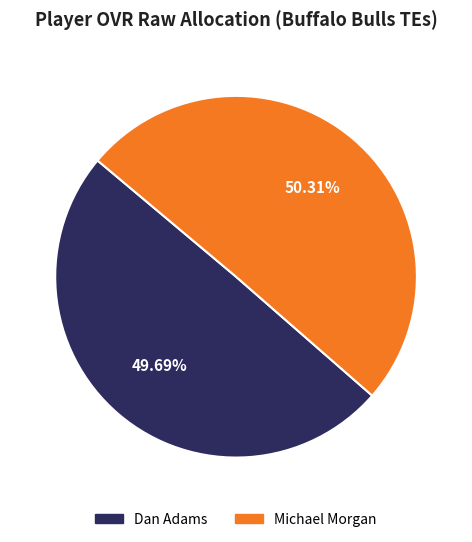

To the nearest percent, what portion does Michael Morgan represent?

50%